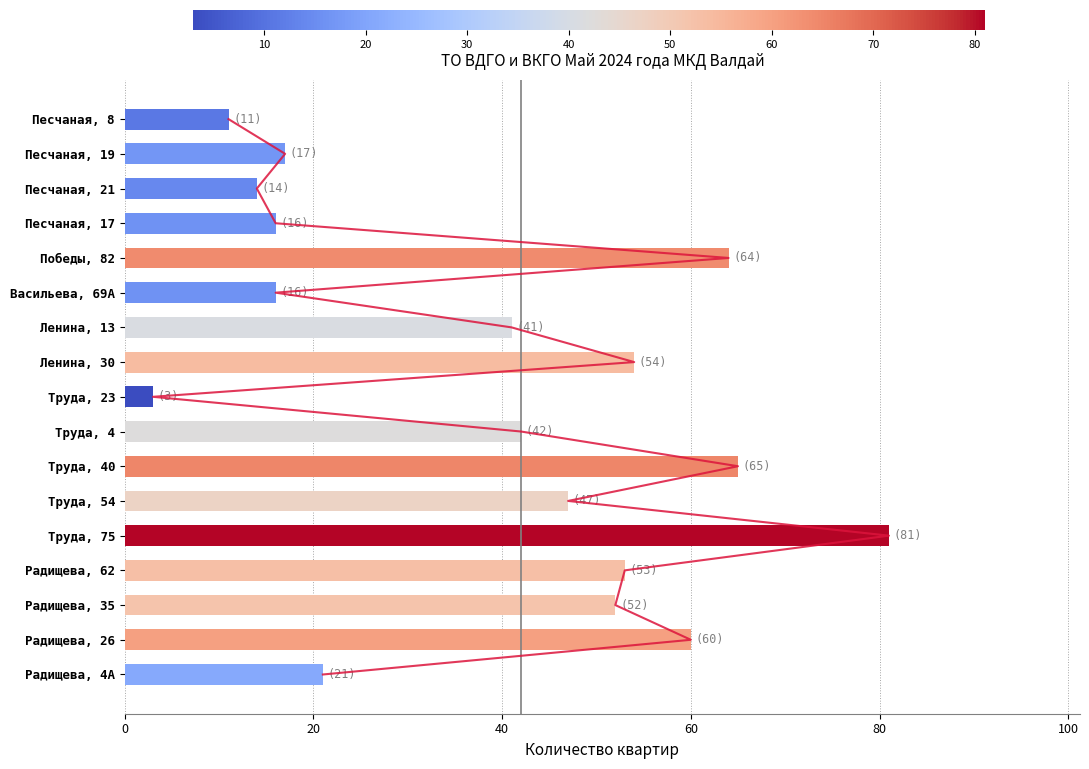

Between Песчаная, 8 and Труда, 54, which is larger?

Труда, 54